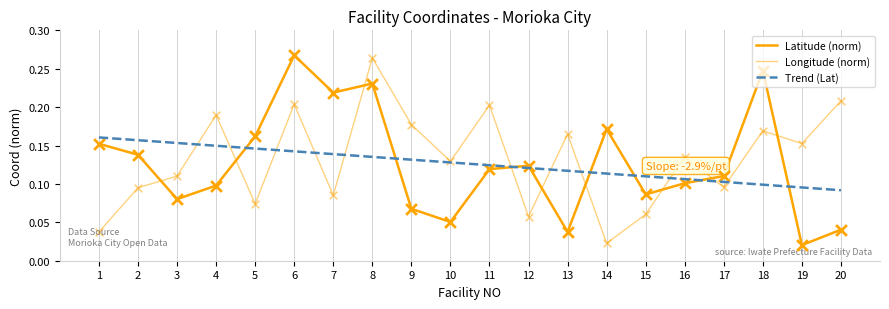

Is the value of Latitude at 7 greater than the value of Longitude at 6?

Yes